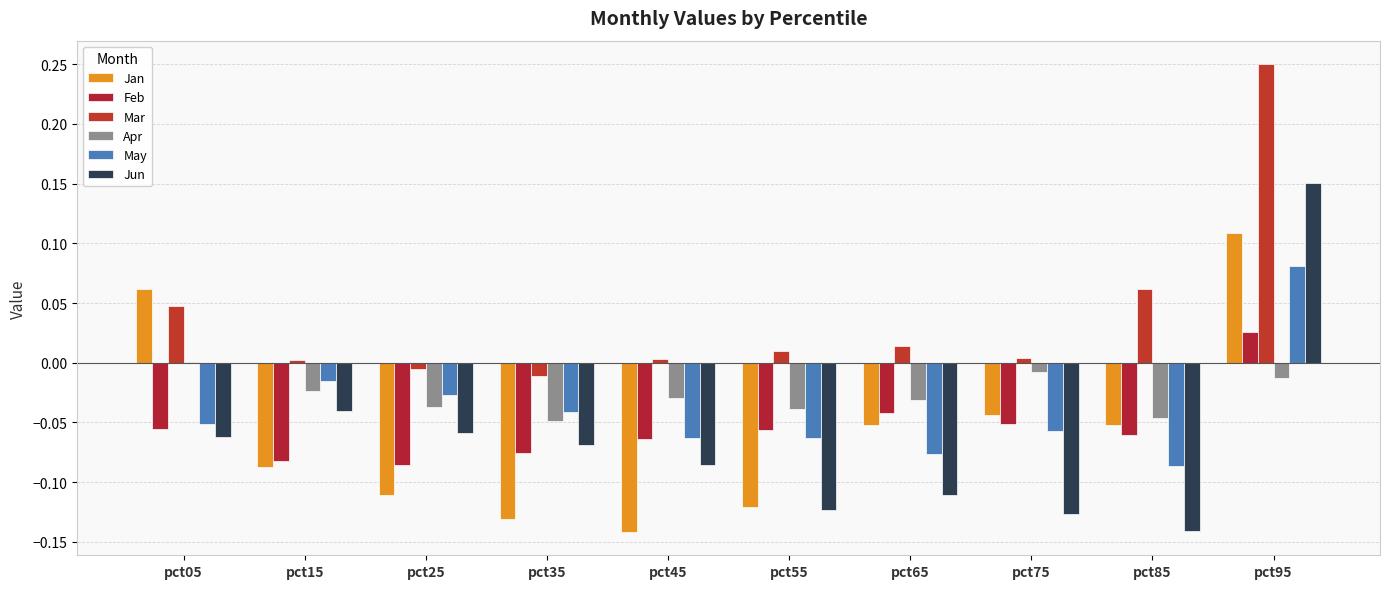

Reading left to right, transcribe all the data shown in this chart.

Jan: pct05=0.1	pct15=-0.1	pct25=-0.1	pct35=-0.1	pct45=-0.1	pct55=-0.1	pct65=-0.1	pct75=-0.0	pct85=-0.1	pct95=0.1
Feb: pct05=-0.1	pct15=-0.1	pct25=-0.1	pct35=-0.1	pct45=-0.1	pct55=-0.1	pct65=-0.0	pct75=-0.1	pct85=-0.1	pct95=0.0
Mar: pct05=0.0	pct15=0.0	pct25=-0.0	pct35=-0.0	pct45=0.0	pct55=0.0	pct65=0.0	pct75=0.0	pct85=0.1	pct95=0.3
Apr: pct05=0.0	pct15=-0.0	pct25=-0.0	pct35=-0.0	pct45=-0.0	pct55=-0.0	pct65=-0.0	pct75=-0.0	pct85=-0.0	pct95=-0.0
May: pct05=-0.1	pct15=-0.0	pct25=-0.0	pct35=-0.0	pct45=-0.1	pct55=-0.1	pct65=-0.1	pct75=-0.1	pct85=-0.1	pct95=0.1
Jun: pct05=-0.1	pct15=-0.0	pct25=-0.1	pct35=-0.1	pct45=-0.1	pct55=-0.1	pct65=-0.1	pct75=-0.1	pct85=-0.1	pct95=0.2